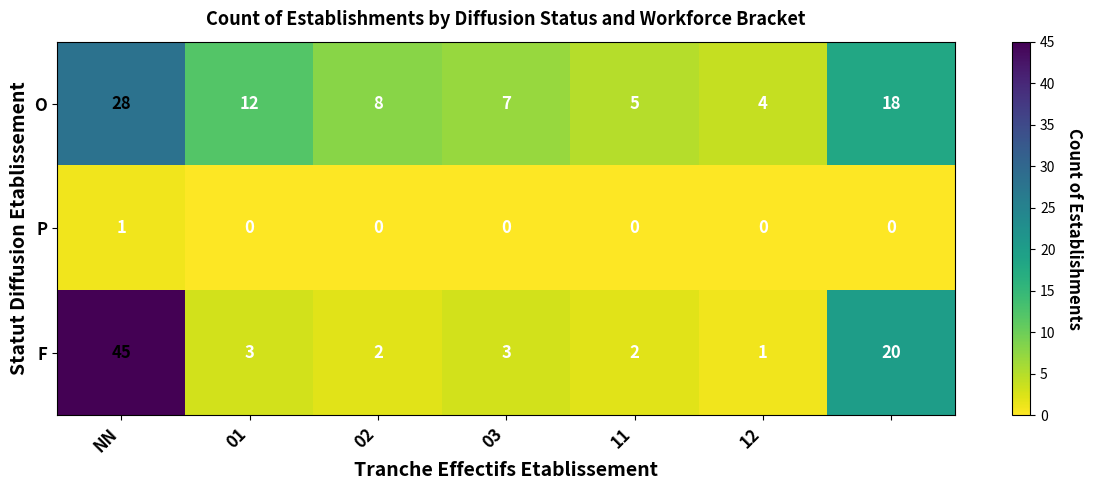

How many categories are shown in the chart?

7